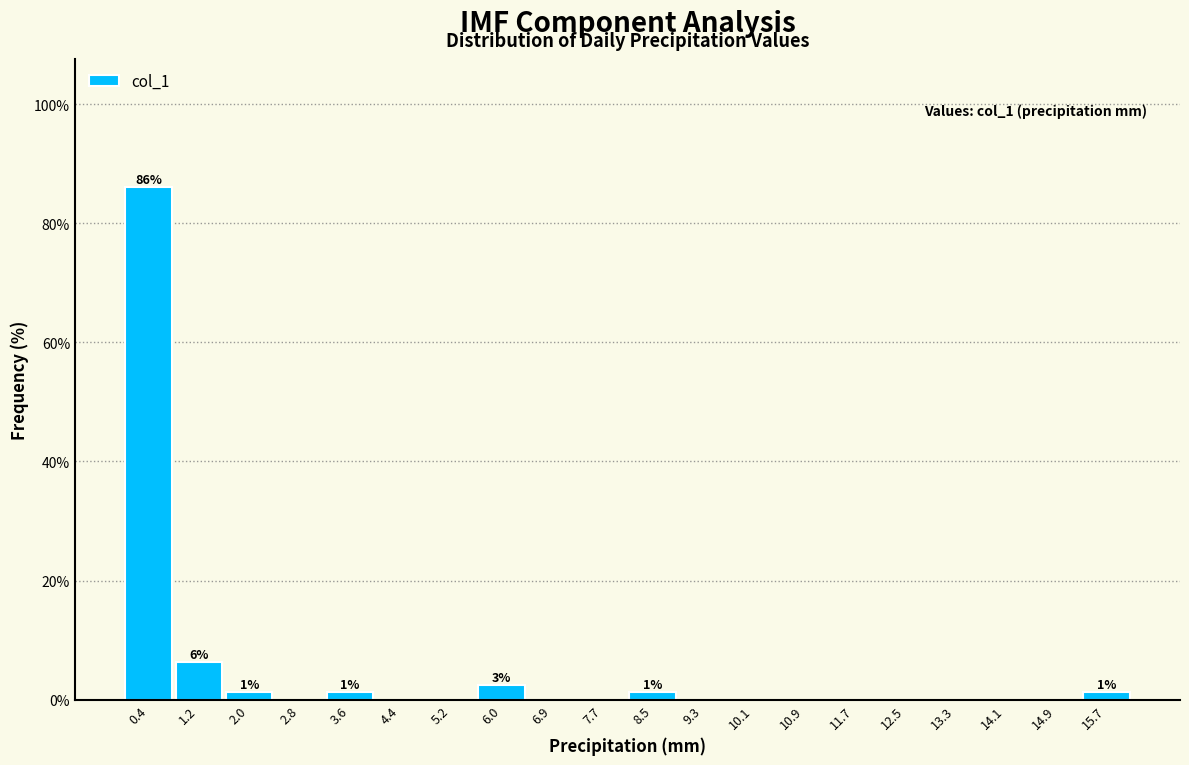

Which range on the x-axis has the tallest bar?

0.0 to 0.8